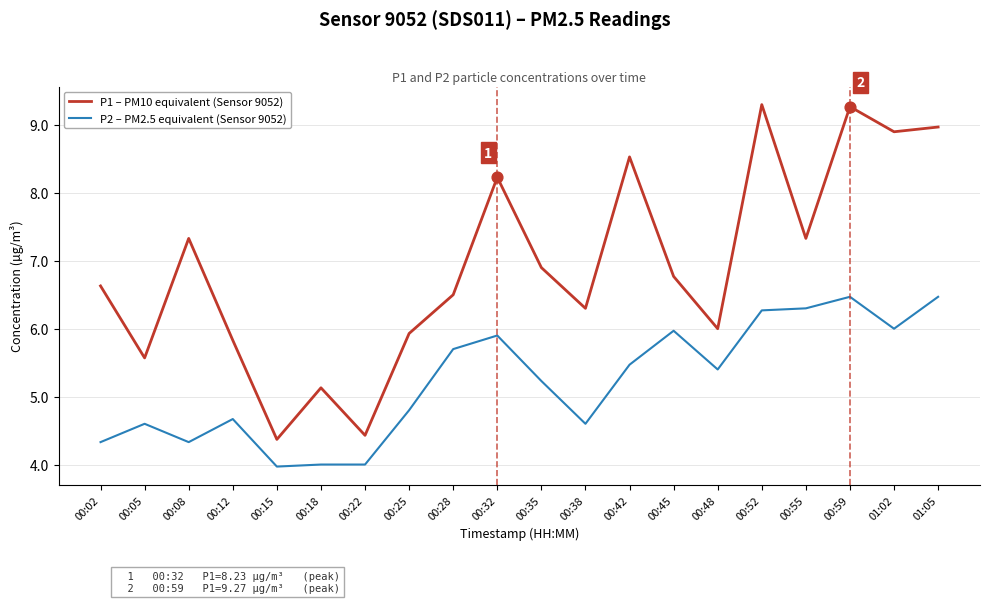

Which series has the largest total across all categories?

P1 – PM10 equivalent (Sensor 9052)